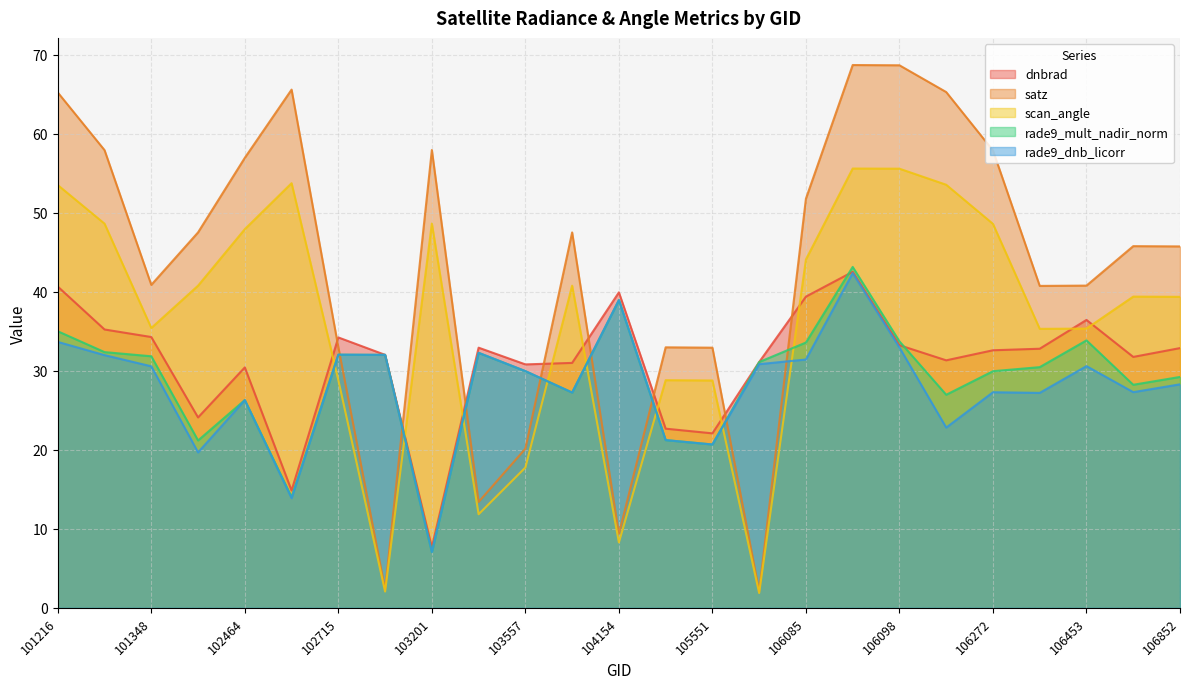

Between 106098 and 101216, which is larger?

101216